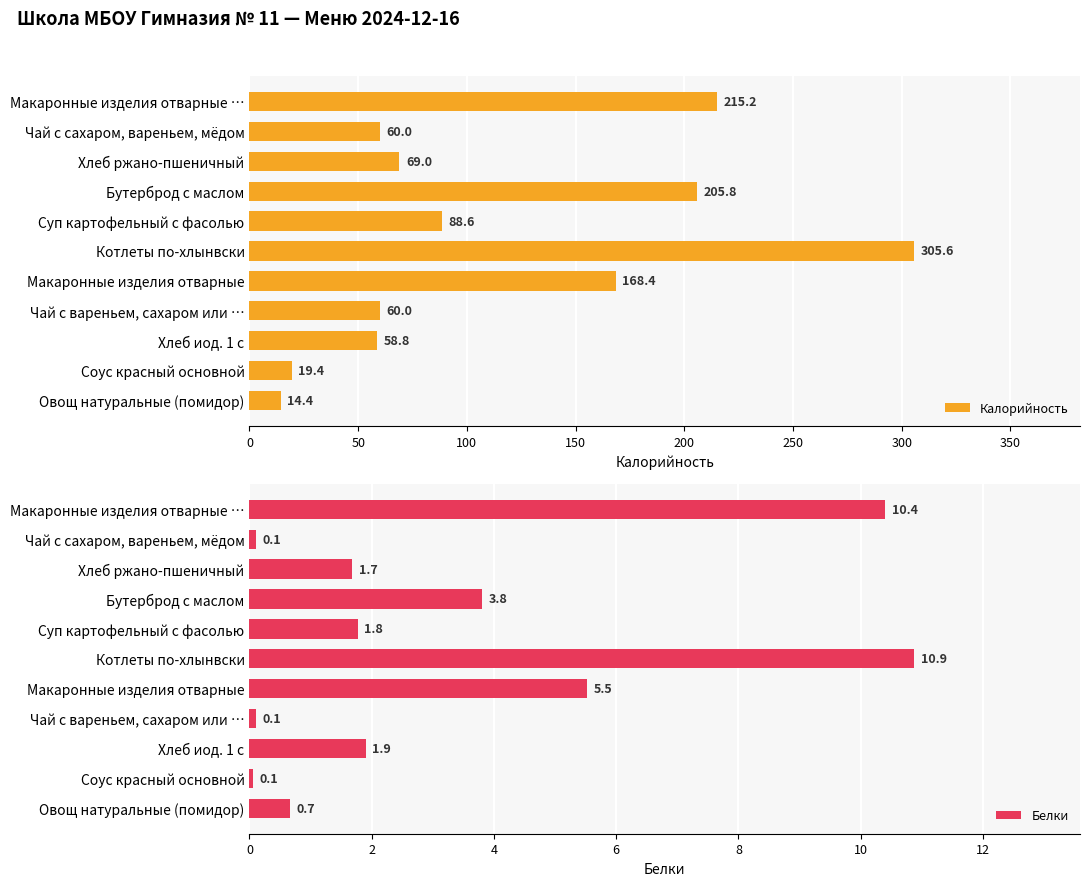

What is the highest value of the Калорийность series?

305.6